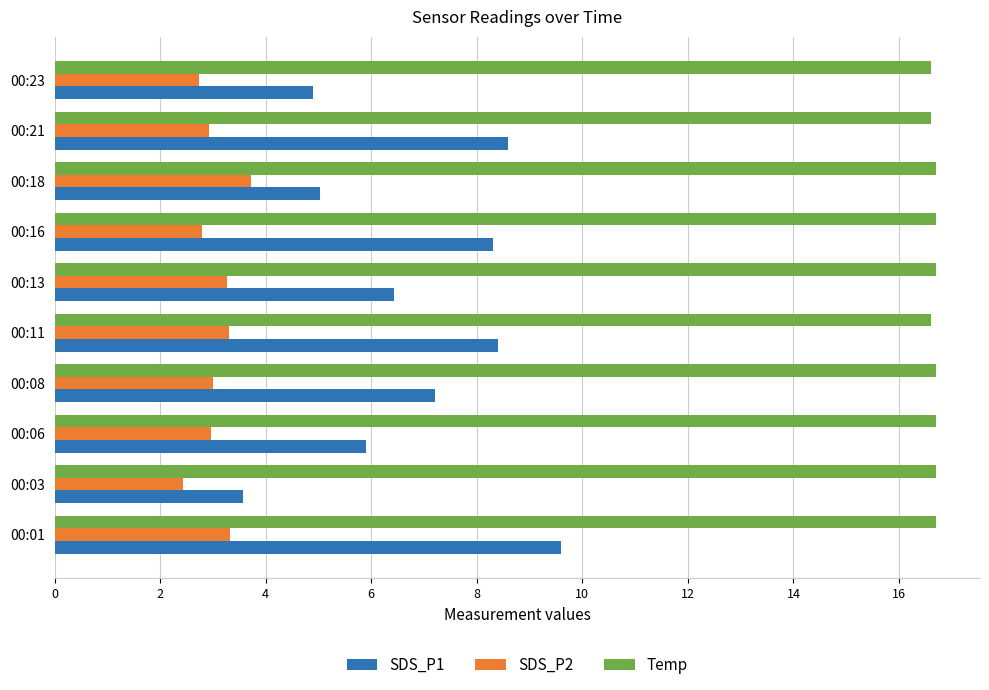

Between 00:13 and 00:21, which series saw the biggest shift?

SDS_P1